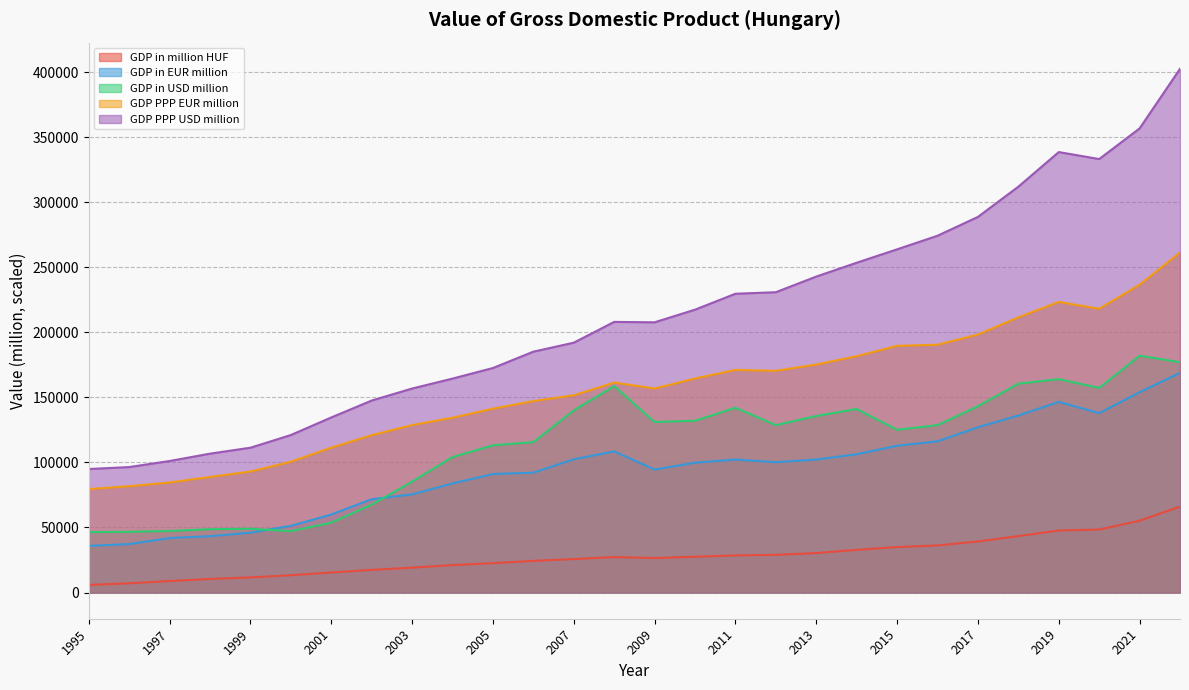

At which category does GDP PPP USD million reach its first local peak?

2008